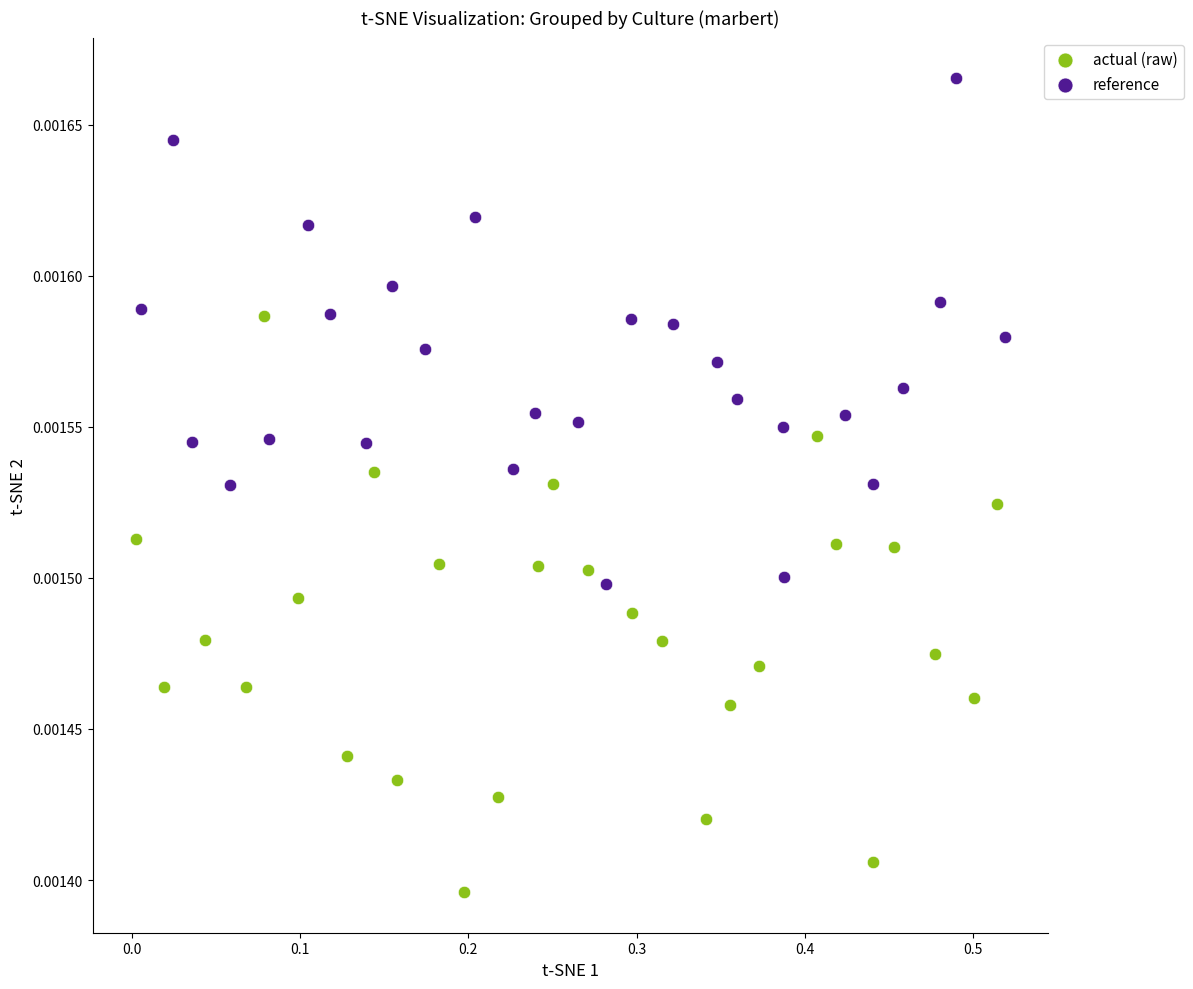

Which series reaches the maximum Y coordinate?

reference